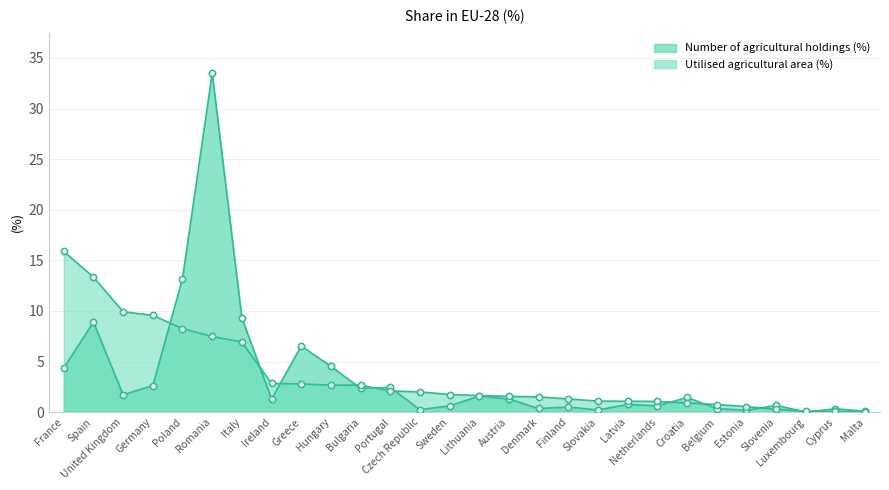

Which series has the largest Y range (max minus min)?

Number of agricultural holdings (%)